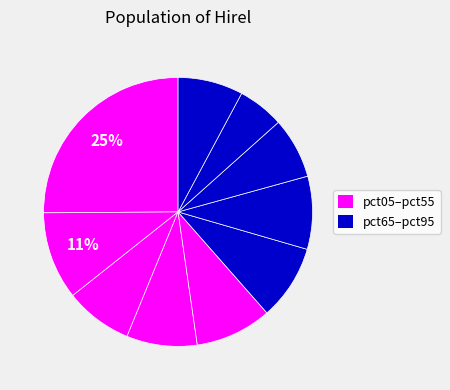

How many segments does this pie chart have?

10